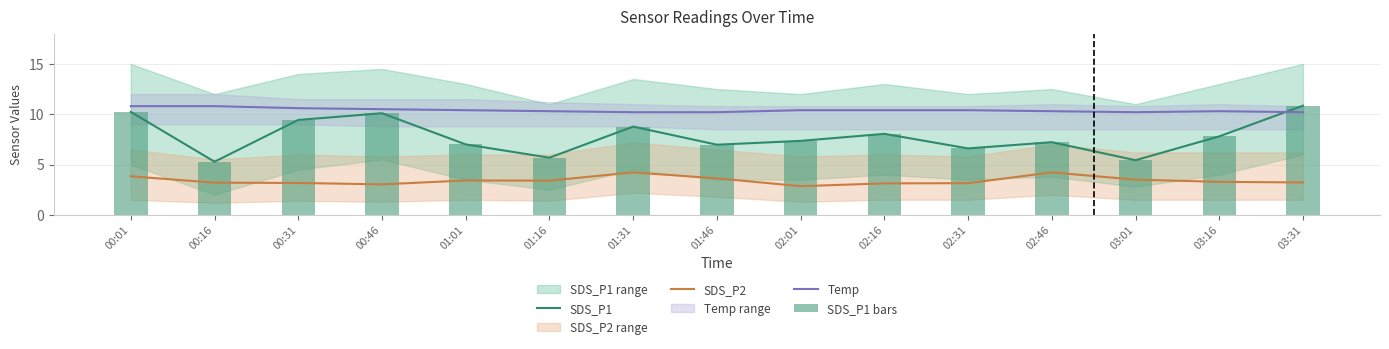

How many categories are shown in the chart?

15